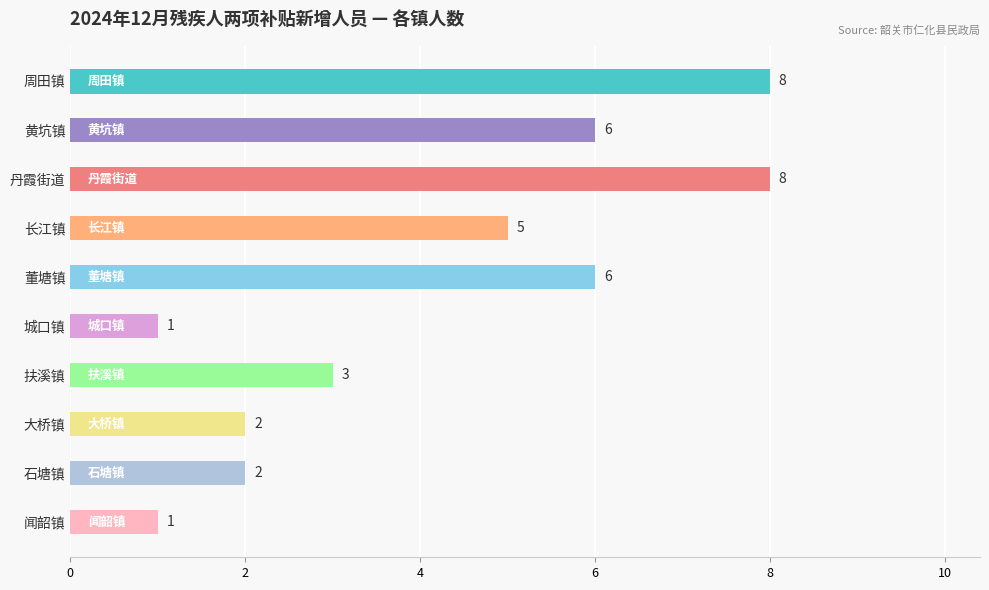

Are the bars horizontal?

Yes